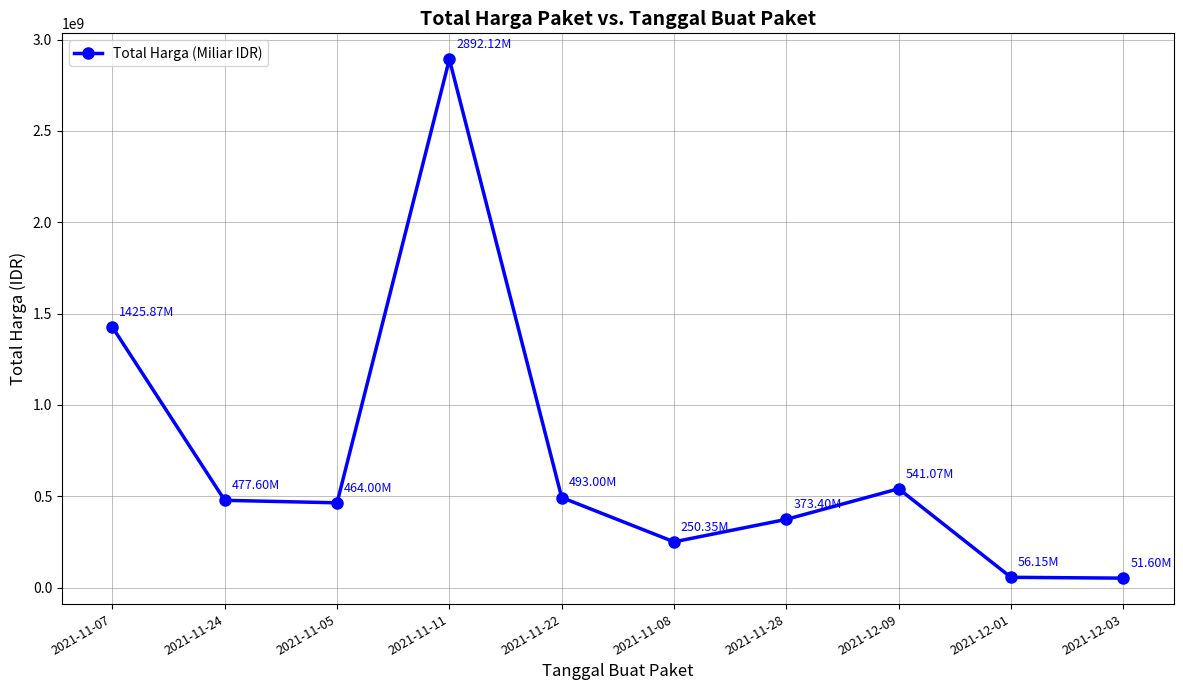

What is the sum of the values at 2021-11-05 and 2021-11-07?

1889870000